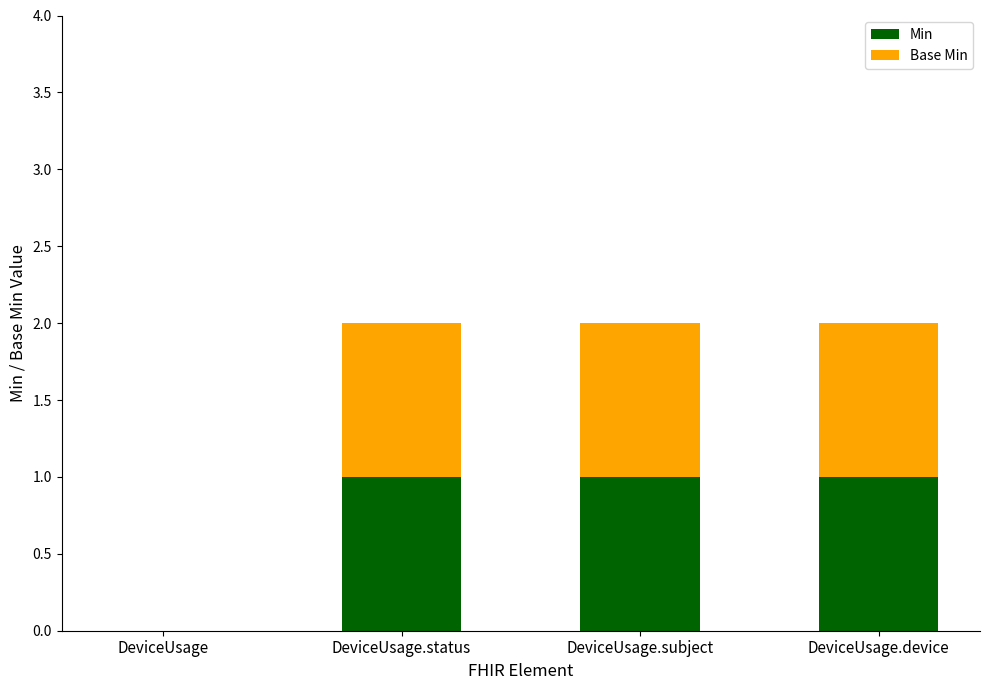

True or false: Min has a value of 1 at DeviceUsage.device.

True